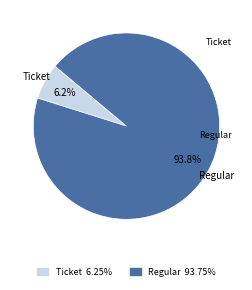

What is the majority slice?

Regular